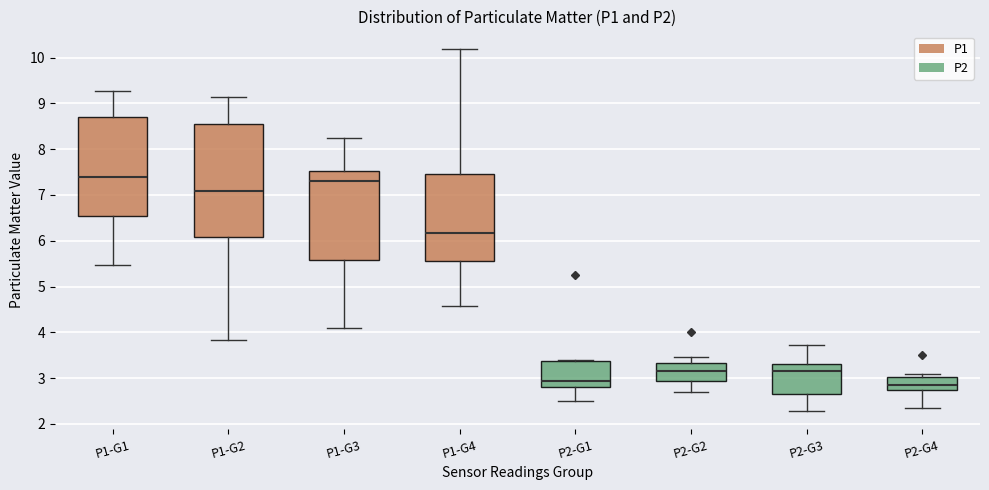

Reading left to right, read every box against the y-axis: the position of its median line, the range the box covers, and the ends of its whiskers. The values are not printed on the chart, so give them approximately, as read against the axis.

P1-G1: median 7.4, box 6.5 to 8.7, whiskers 5.5 to 9.3
P1-G2: median 7.1, box 6.1 to 8.6, whiskers 3.8 to 9.1
P1-G3: median 7.3, box 5.6 to 7.5, whiskers 4.1 to 8.3
P1-G4: median 6.2, box 5.6 to 7.5, whiskers 4.6 to 10.2
P2-G1: median 2.9, box 2.8 to 3.4, whiskers 2.5 to 3.4
P2-G2: median 3.2, box 2.9 to 3.3, whiskers 2.7 to 3.5
P2-G3: median 3.2, box 2.6 to 3.3, whiskers 2.3 to 3.7
P2-G4: median 2.9, box 2.7 to 3.0, whiskers 2.4 to 3.1